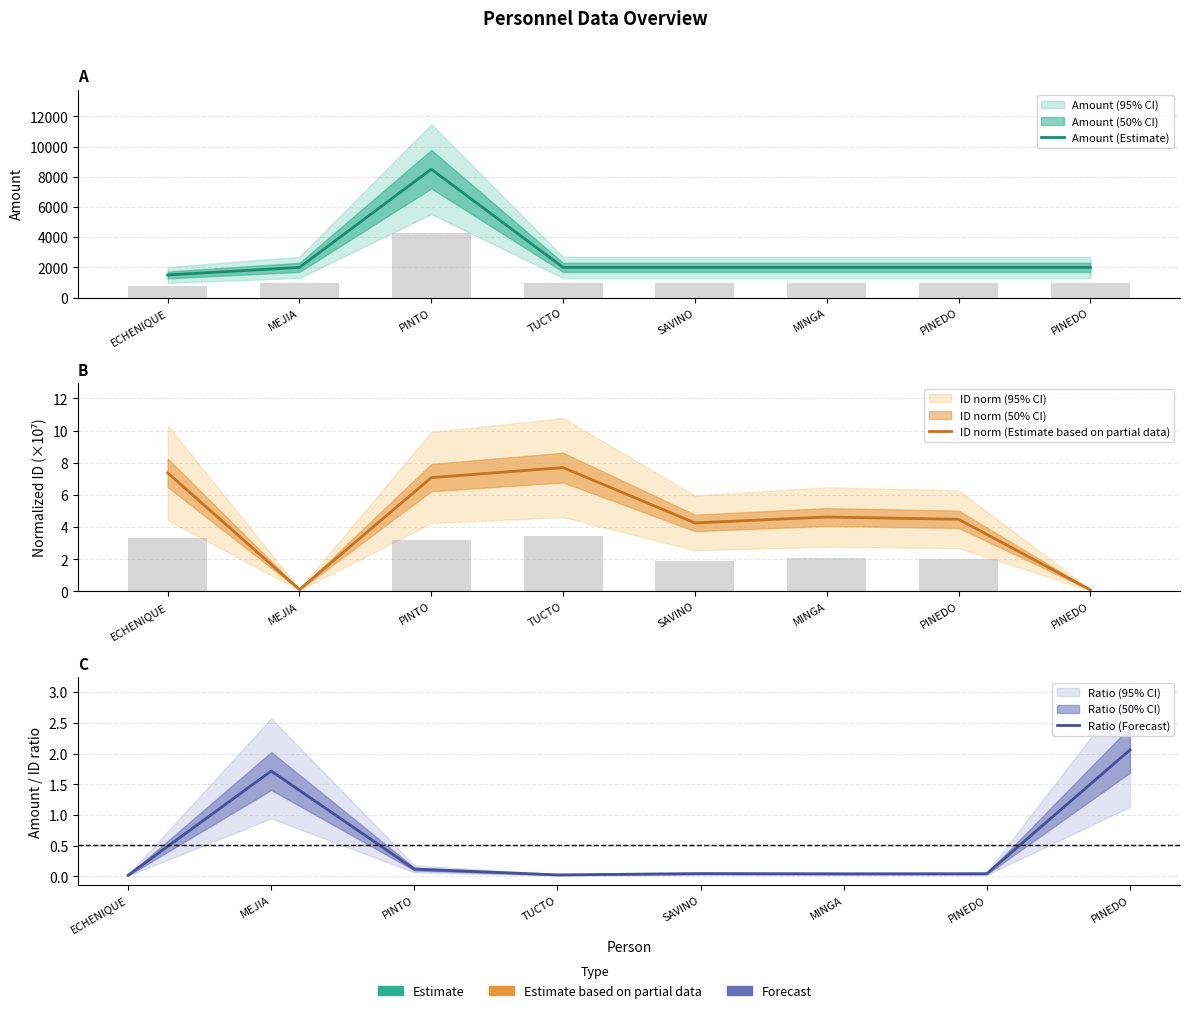

Is the value of Ratio (Forecast) at MEJIA greater than the value of Amount (Estimate) at TUCTO?

No